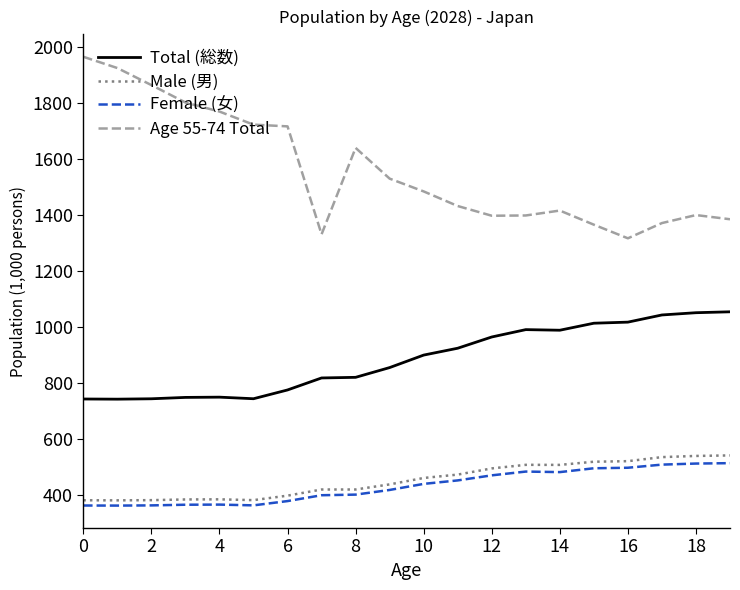

What is the difference between the second highest and minimum values in the Female (女) series?

150.2